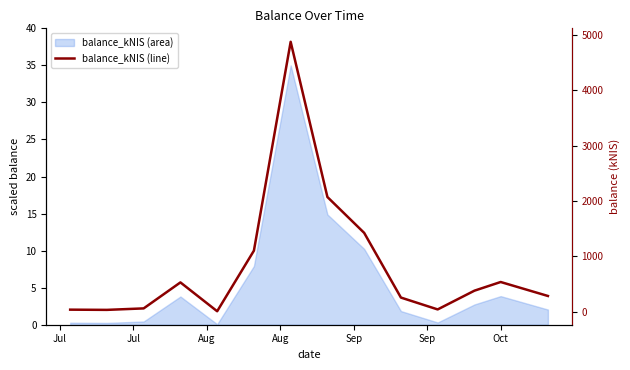

How many data points does each series have?

14